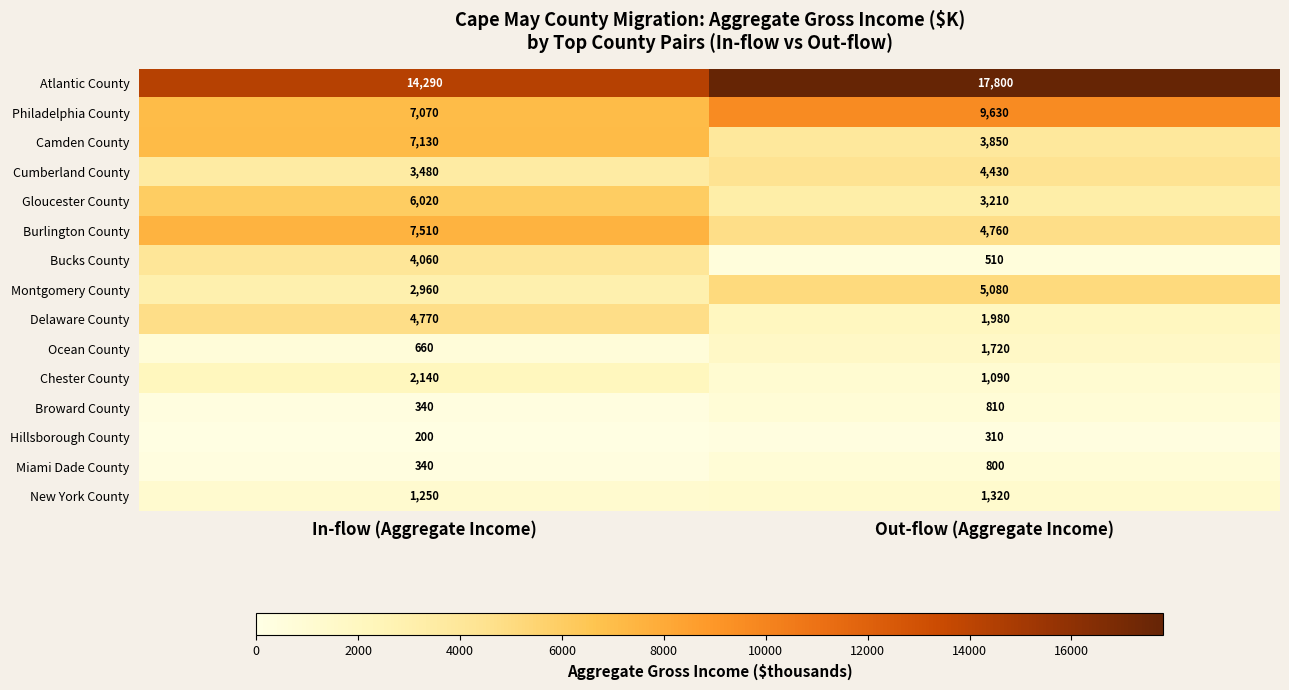

The value of Atlantic County at Out-flow (Aggregate Income) is 17800. True or false?

True